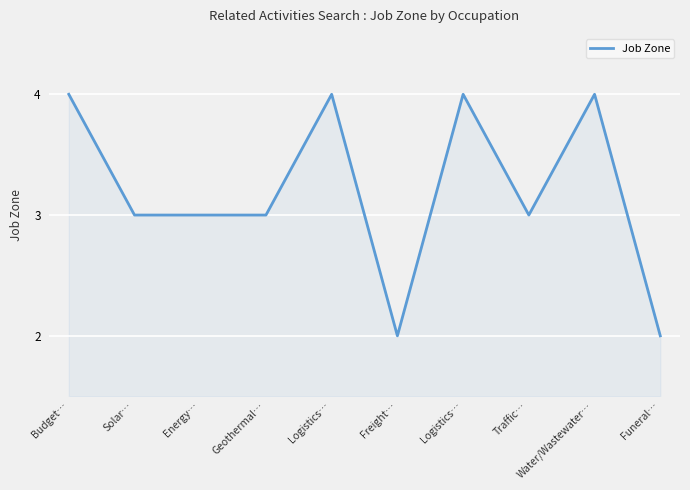

What is the change in value from Freight… to Traffic…?

+1